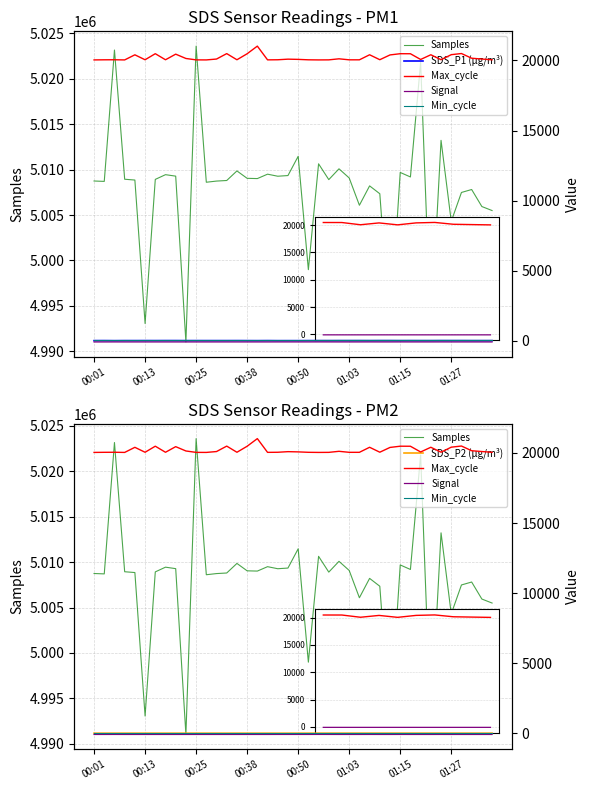

Which series has the largest range (max minus min)?

Samples